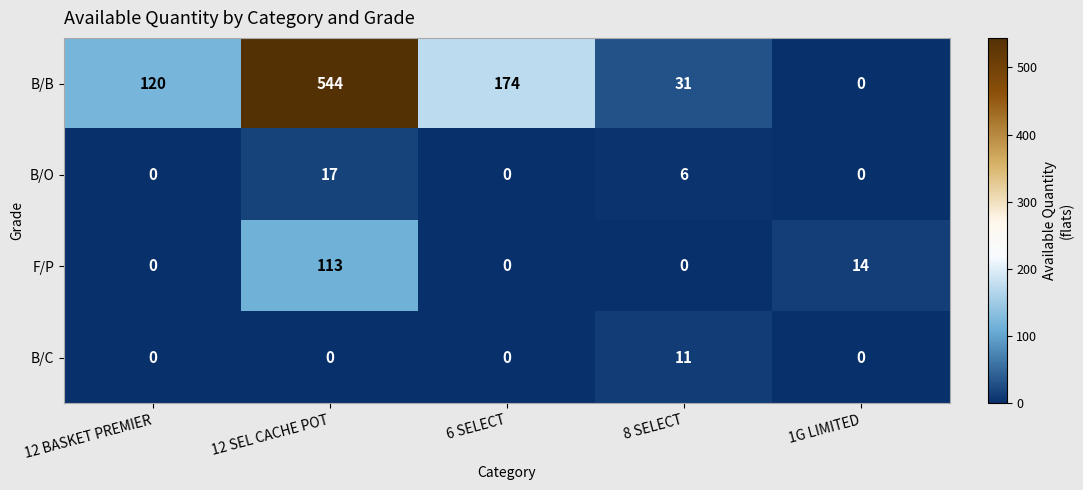

The value of B/B at 8 SELECT is 31. True or false?

True